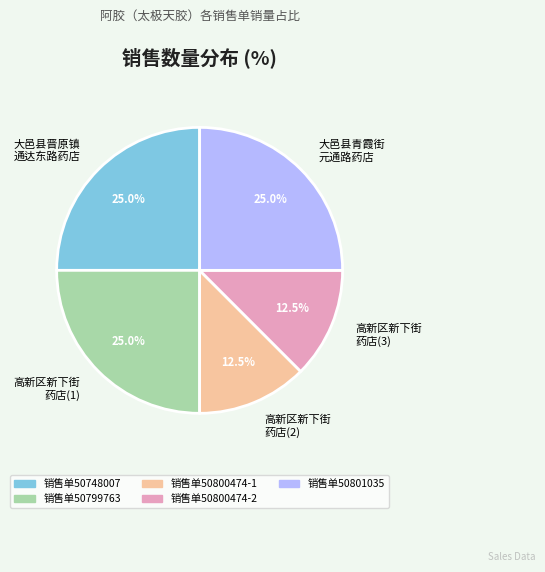

Does 高新区新下街 药店(1) represent more than half of the total?

No